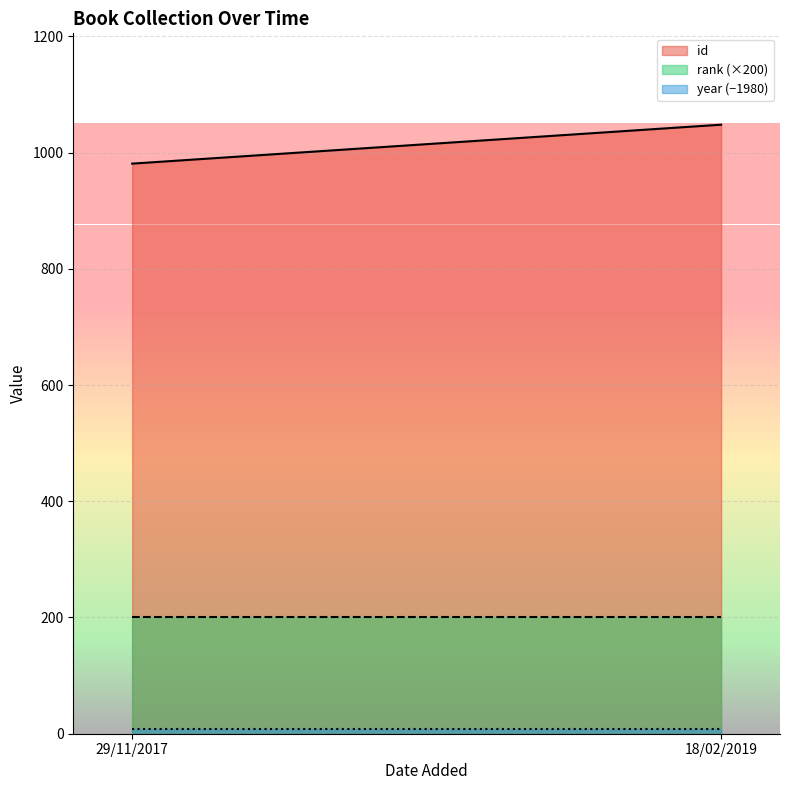

What is the value of the rank point at the 1st from the left?

1